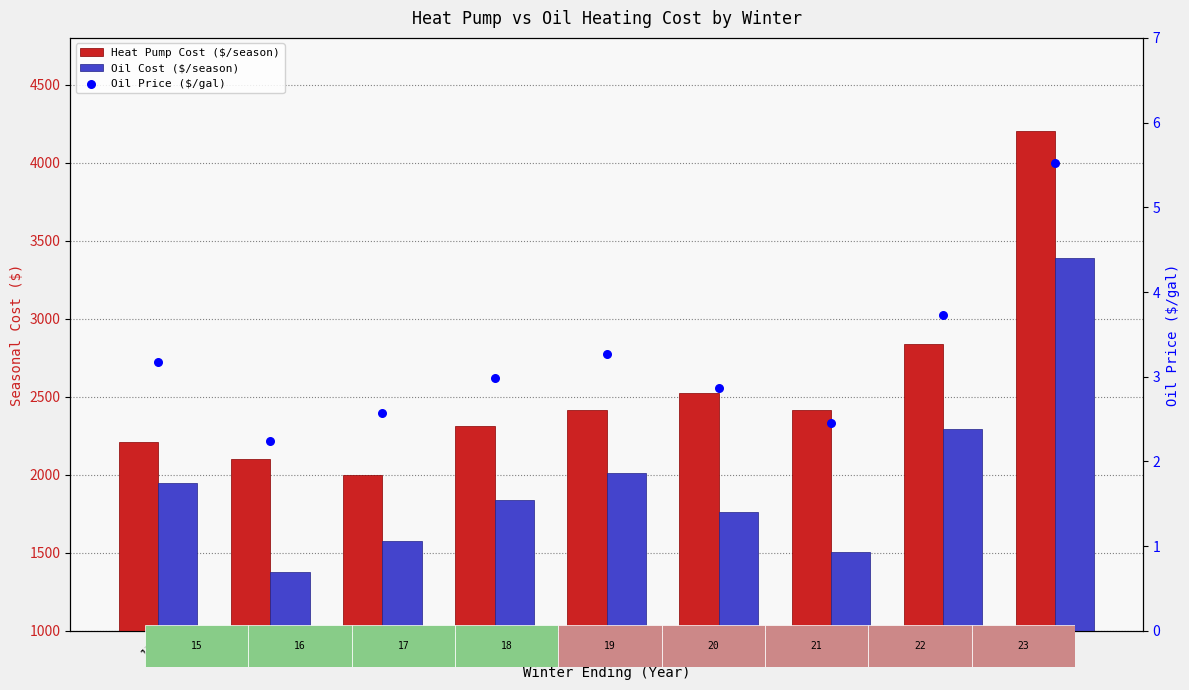

Which series reaches the minimum Y coordinate?

Oil Price ($/gal)